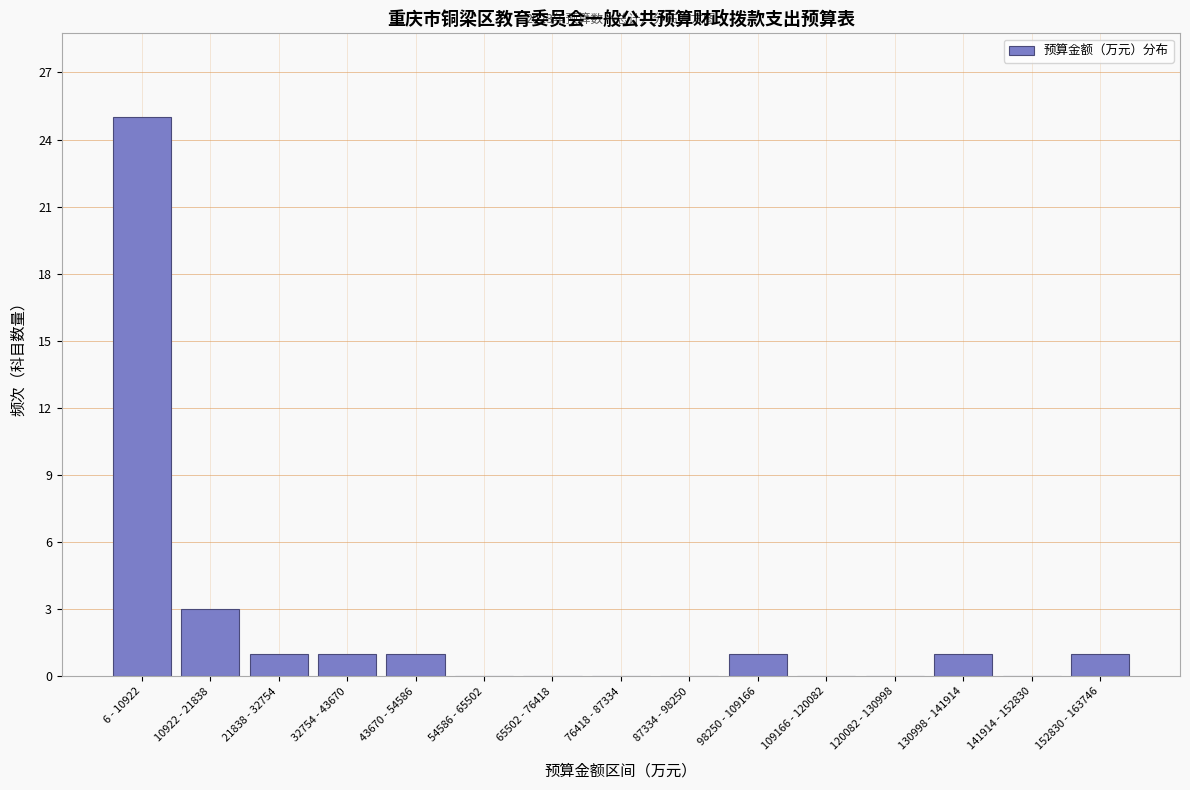

Reading right to left, list all the values displayed in this chart.

152830 - 163746=1	141914 - 152830=0	130998 - 141914=1	120082 - 130998=0	109166 - 120082=0	98250 - 109166=1	87334 - 98250=0	76418 - 87334=0	65502 - 76418=0	54586 - 65502=0	43670 - 54586=1	32754 - 43670=1	21838 - 32754=1	10922 - 21838=3	6 - 10922=25